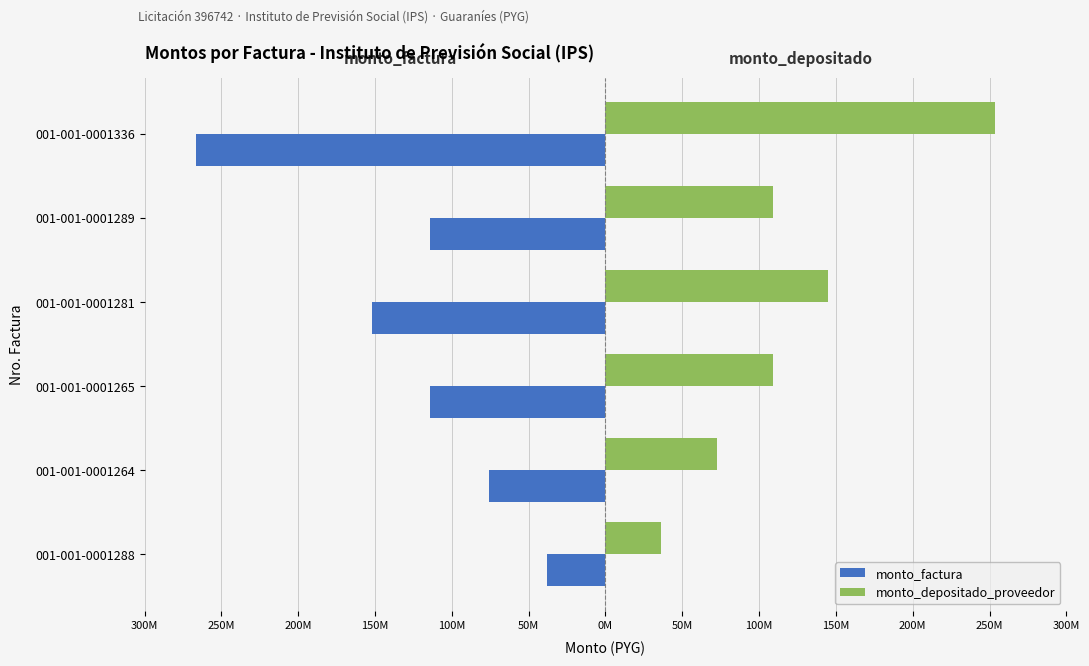

What is the sum of all monto_depositado_proveedor values?

725061125